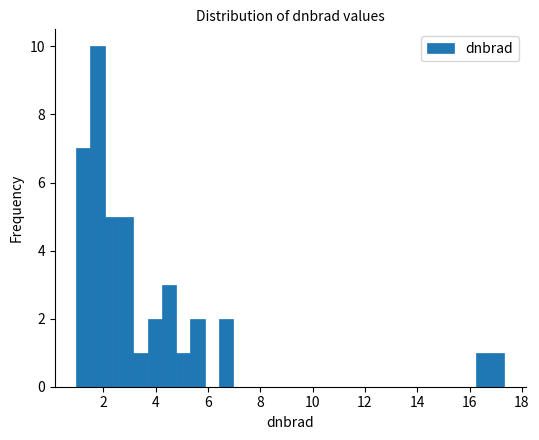

Read against the x-axis, roughly where is the centre of the tallest bar?

1.8